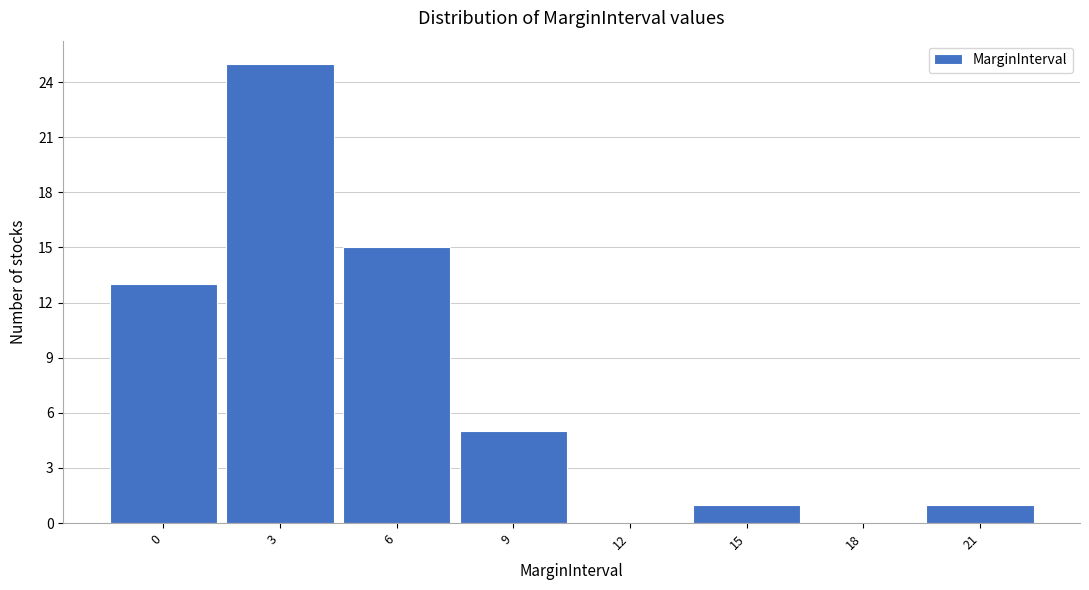

Reading left to right, list all the values displayed in this chart.

0=13	3=25	6=15	9=5	12=0	15=1	18=0	21=1